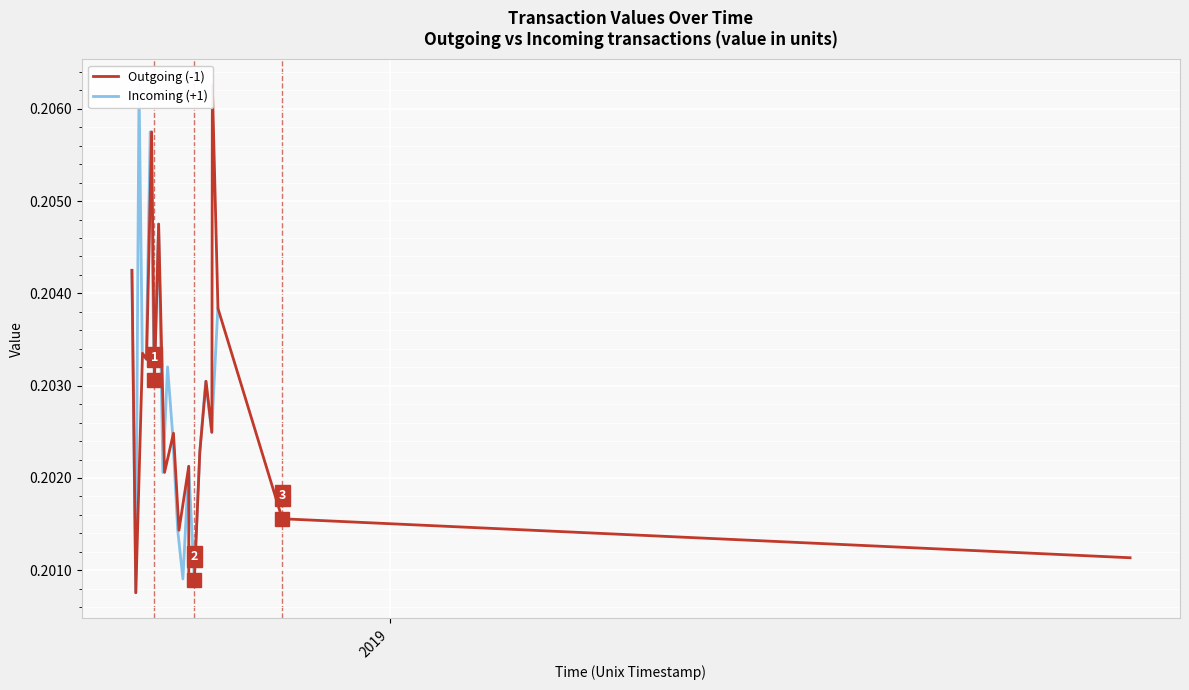

Which series has the largest range (max minus min)?

Outgoing (-1)